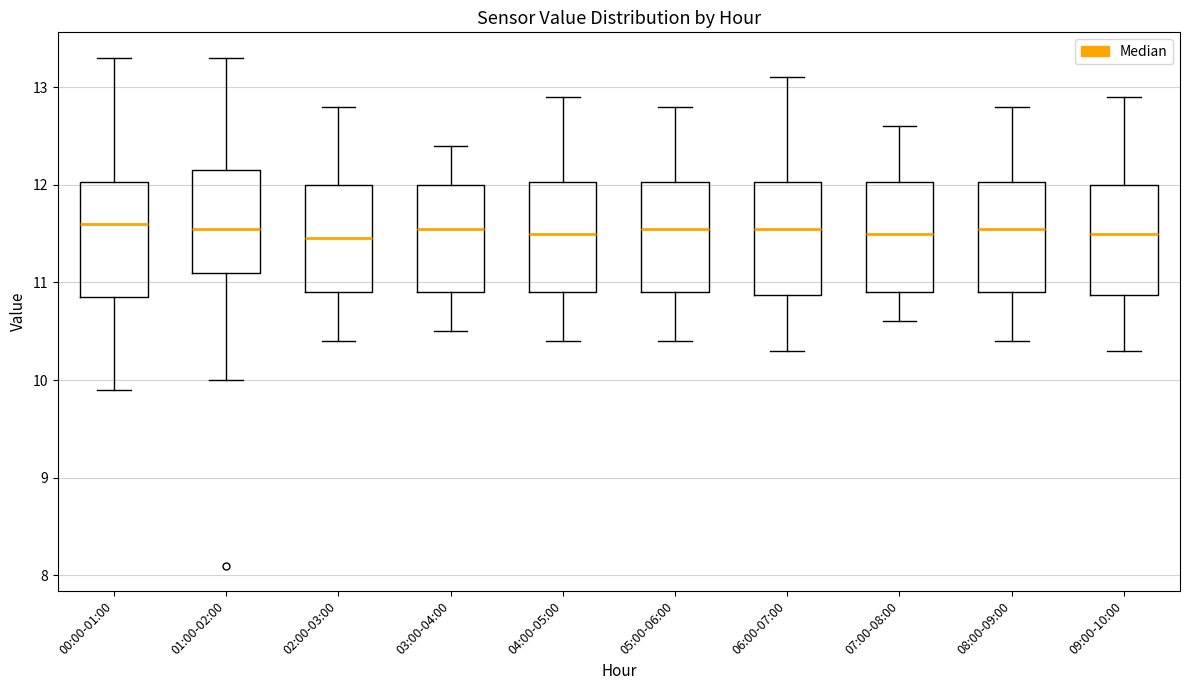

Reading left to right, read every box against the y-axis: the position of its median line, the range the box covers, and the ends of its whiskers. The values are not printed on the chart, so give them approximately, as read against the axis.

00:00-01:00: median 11.6, box 10.9 to 12.0, whiskers 9.9 to 13.3
01:00-02:00: median 11.6, box 11.1 to 12.2, whiskers 10.0 to 13.3
02:00-03:00: median 11.5, box 10.9 to 12.0, whiskers 10.4 to 12.8
03:00-04:00: median 11.6, box 10.9 to 12.0, whiskers 10.5 to 12.4
04:00-05:00: median 11.5, box 10.9 to 12.0, whiskers 10.4 to 12.9
05:00-06:00: median 11.6, box 10.9 to 12.0, whiskers 10.4 to 12.8
06:00-07:00: median 11.6, box 10.9 to 12.0, whiskers 10.3 to 13.1
07:00-08:00: median 11.5, box 10.9 to 12.0, whiskers 10.6 to 12.6
08:00-09:00: median 11.6, box 10.9 to 12.0, whiskers 10.4 to 12.8
09:00-10:00: median 11.5, box 10.9 to 12.0, whiskers 10.3 to 12.9